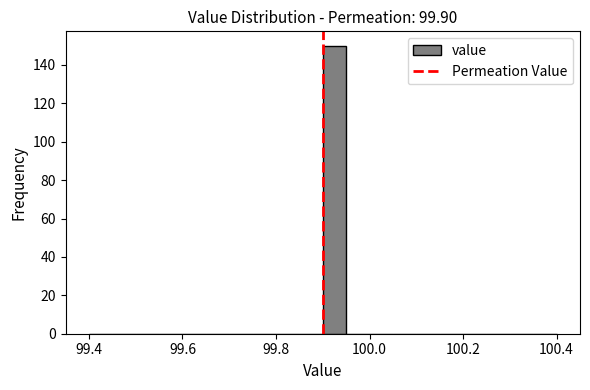

Read against the x-axis, roughly where is the centre of the tallest bar?

99.92